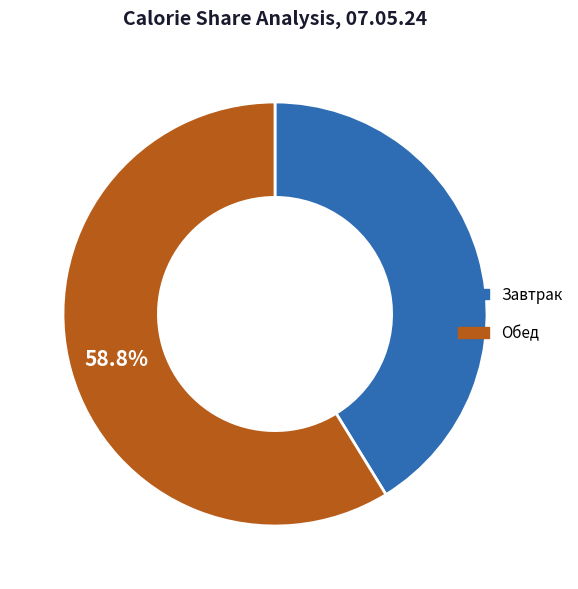

Rank the categories by value from highest to lowest.

Обед, Завтрак